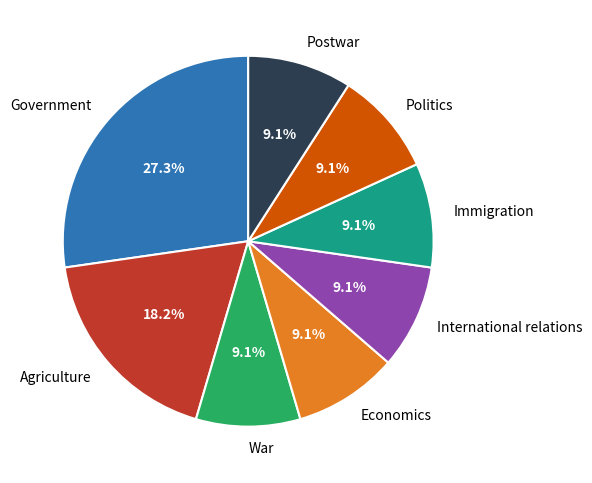

How many segments does this pie chart have?

8